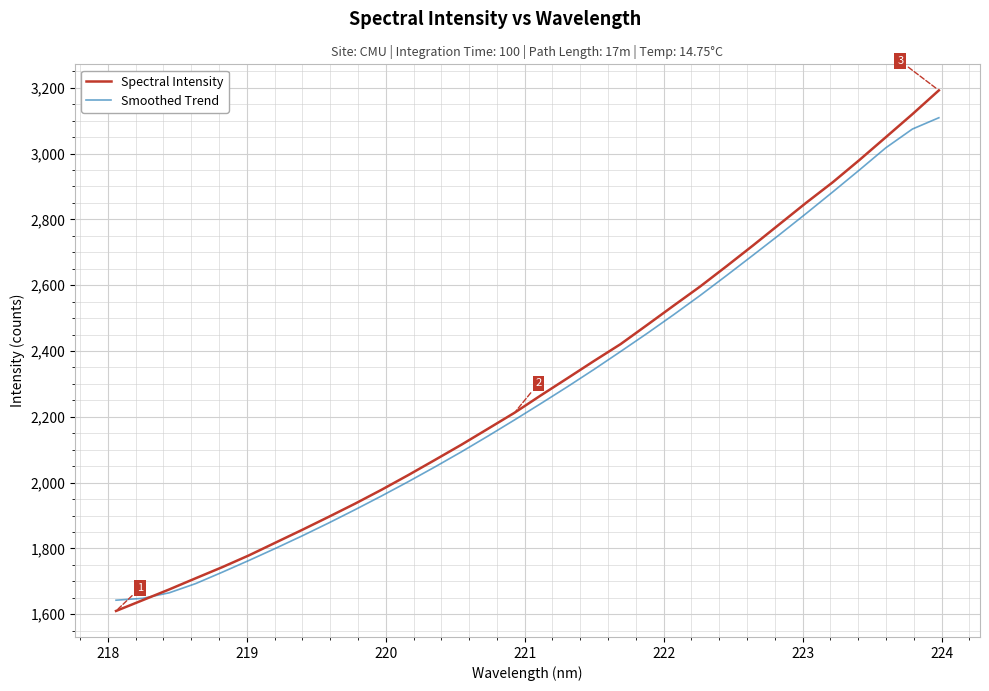

Rank the series by their maximum value, from highest to lowest.

Spectral Intensity, Smoothed Trend